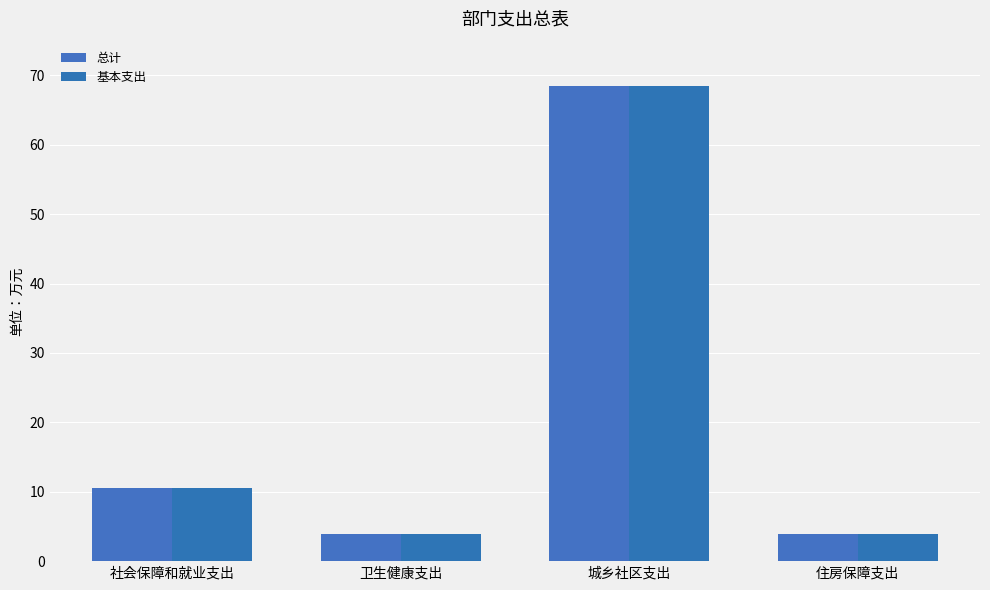

At 住房保障支出, list the series in order from largest to smallest.

总计, 基本支出